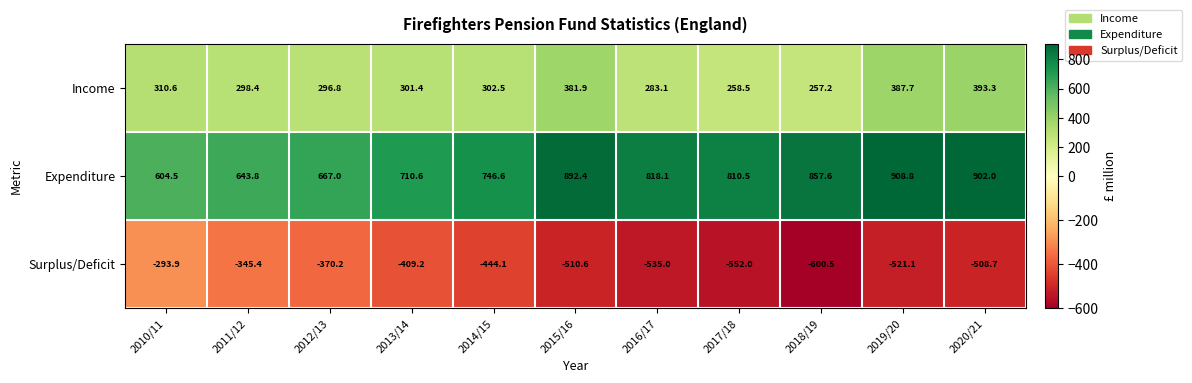

What is the greatest value displayed?

908.8